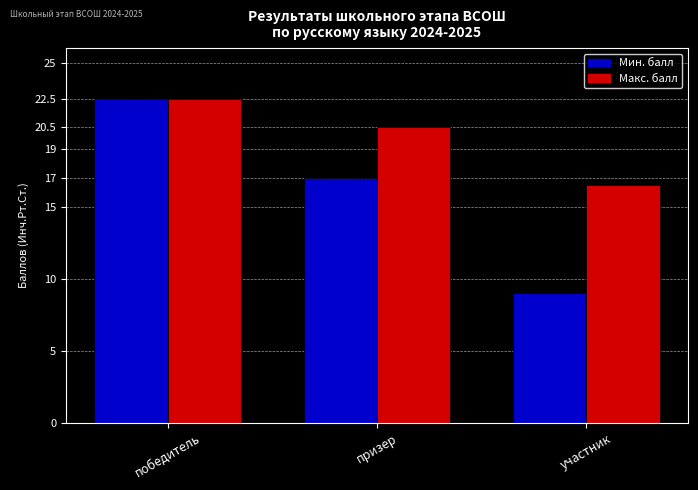

List the labels in order of Мин. балл value, largest first.

победитель, призер, участник